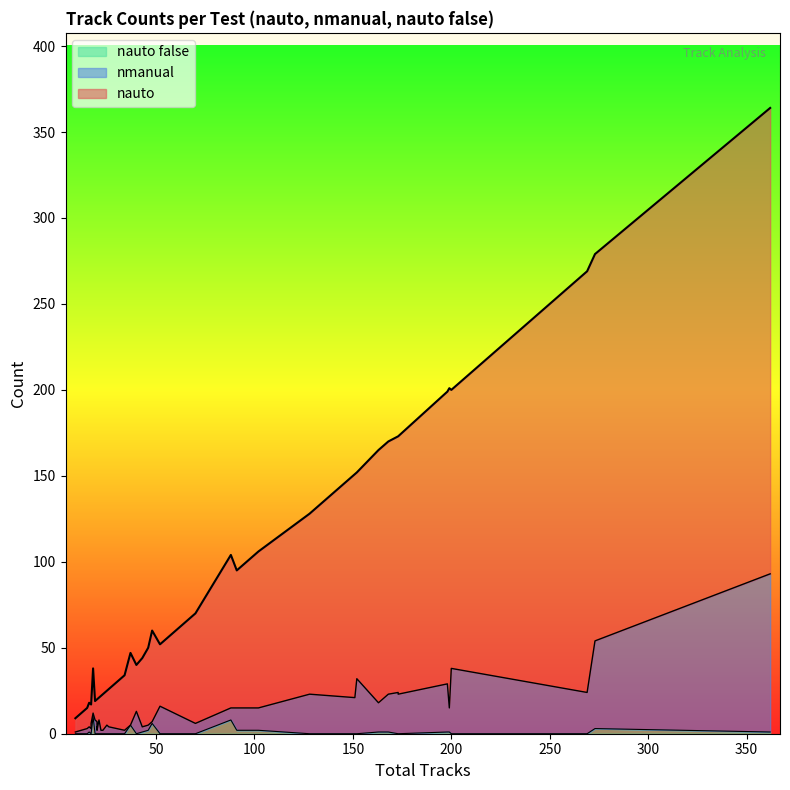

Which series has the largest range (max minus min)?

nauto